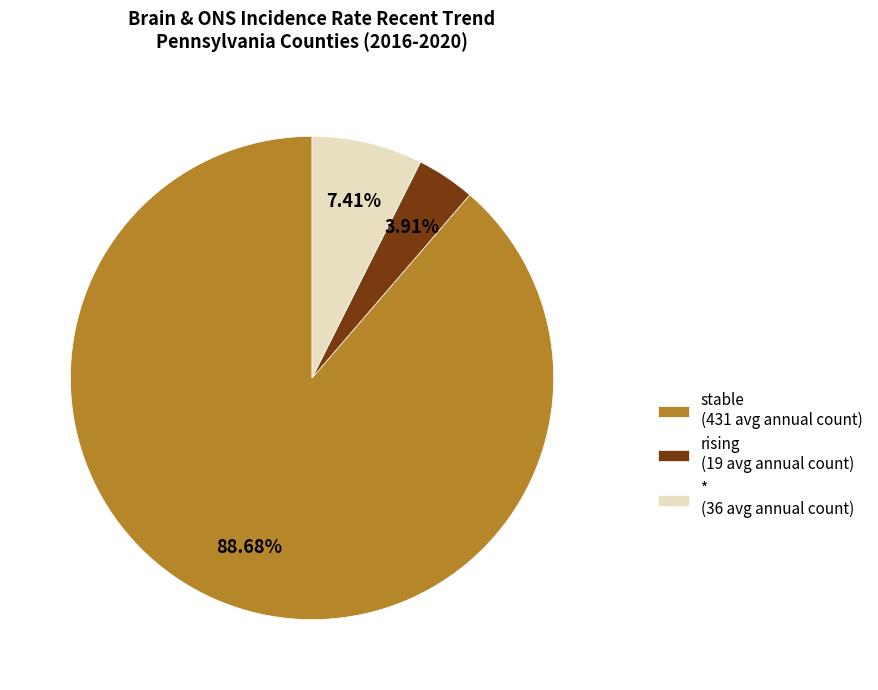

Combined, do * (36 avg annual count) and stable (431 avg annual count) account for over 50%?

Yes